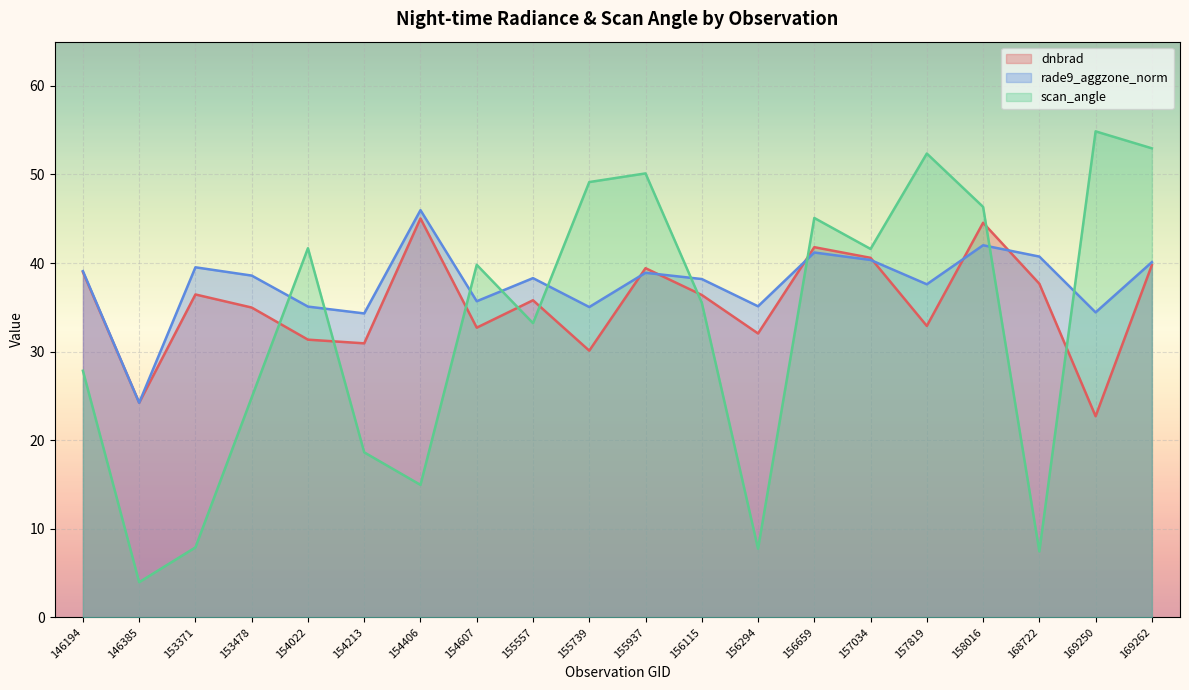

What is the highest value of the rade9_aggzone_norm series?

46.0